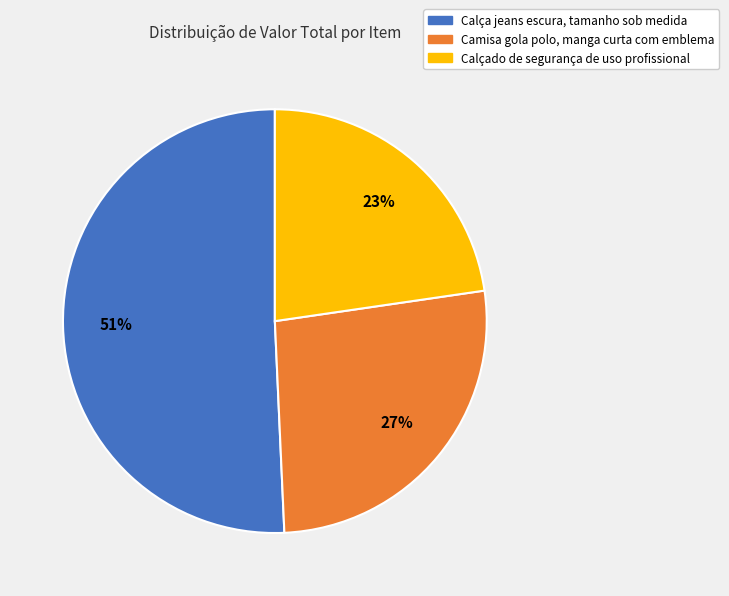

True or false: Calça jeans escura, tamanho sob medida accounts for 65% of the total.

False